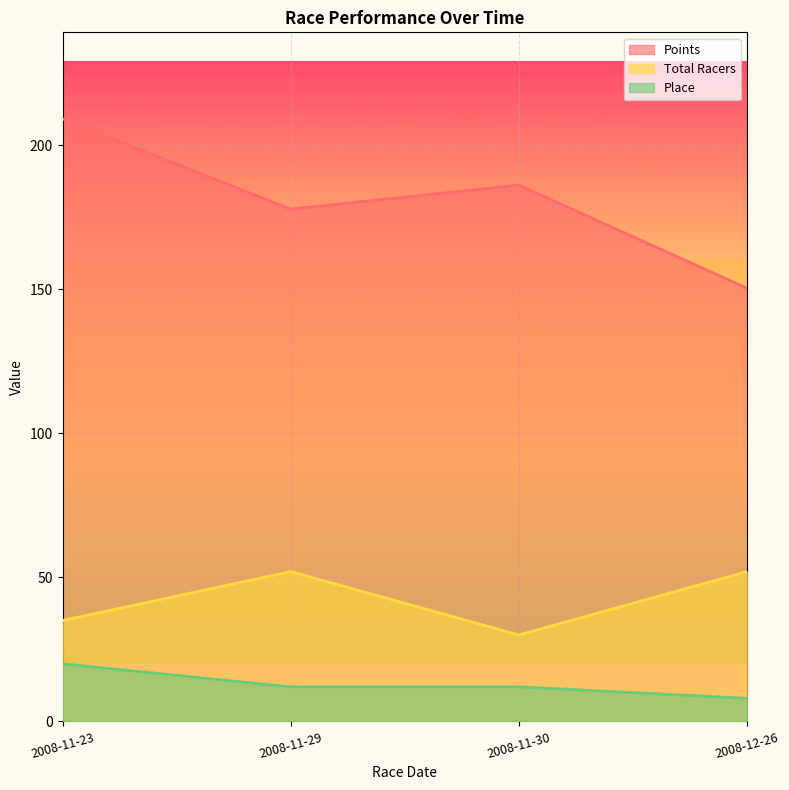

What is the difference between the maximum and minimum values in the Place series?

12.0